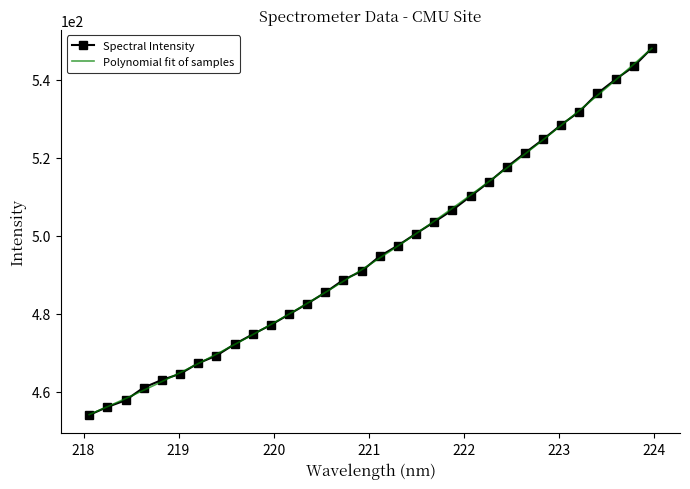

How many data points are above 494?

16